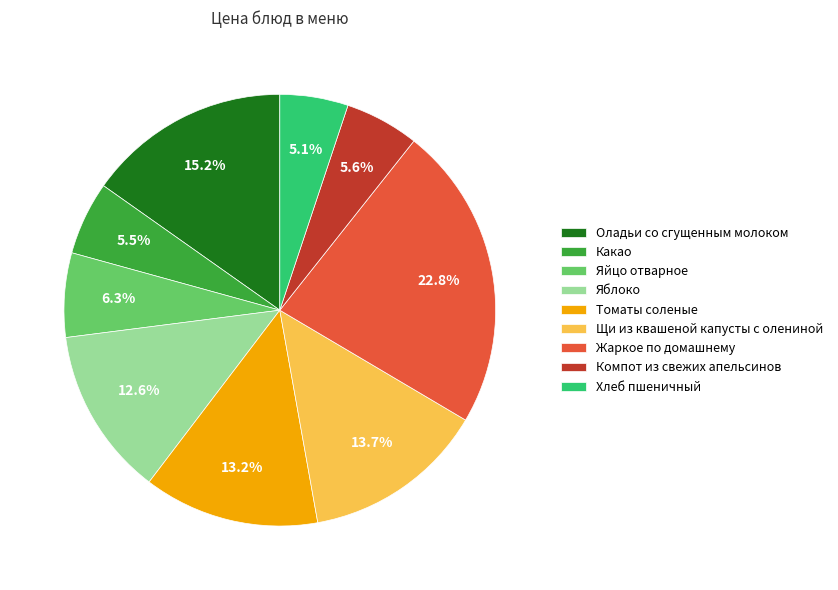

What percentage is the Томаты соленые slice, to the nearest percent?

13%